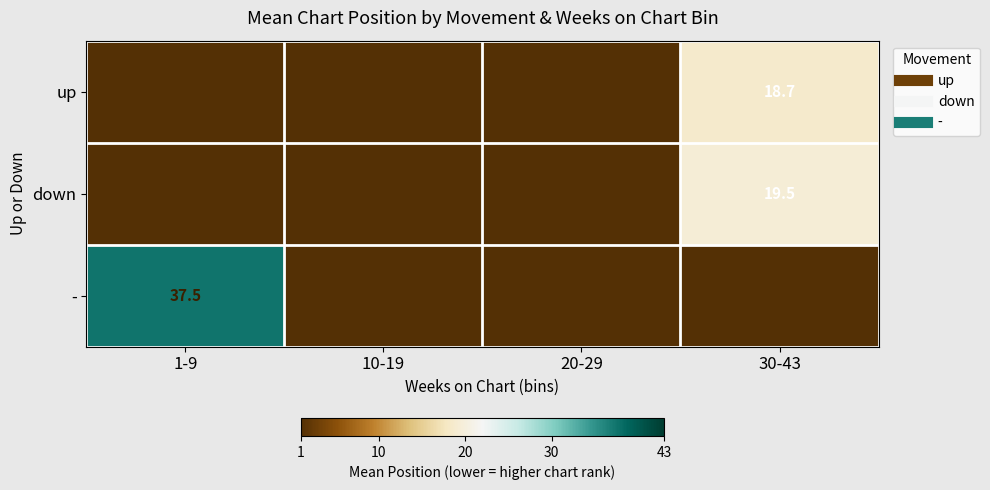

At 20-29, list the series in order from smallest to largest.

up, down, -